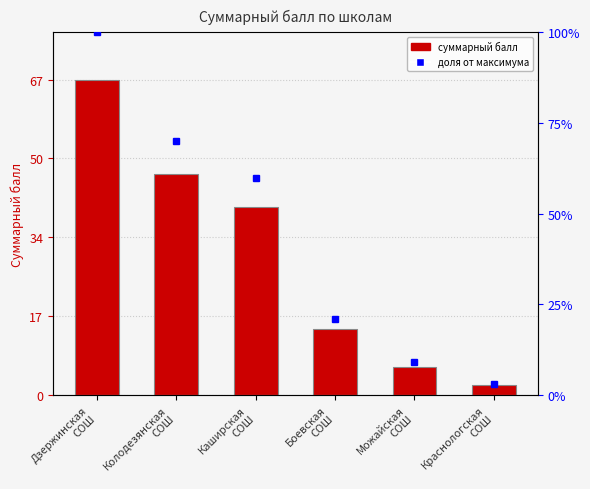

Rank the categories by value from highest to lowest.

Дзержинская
СОШ, Колодезянская
СОШ, Каширская
СОШ, Боевская
СОШ, Можайская
СОШ, Краснологская
СОШ